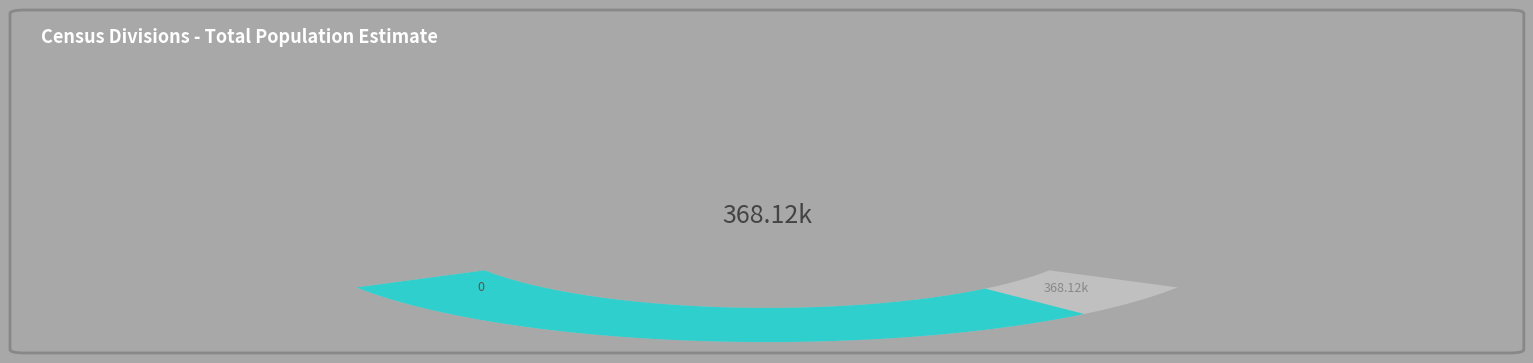

Does any single category account for the majority?

No